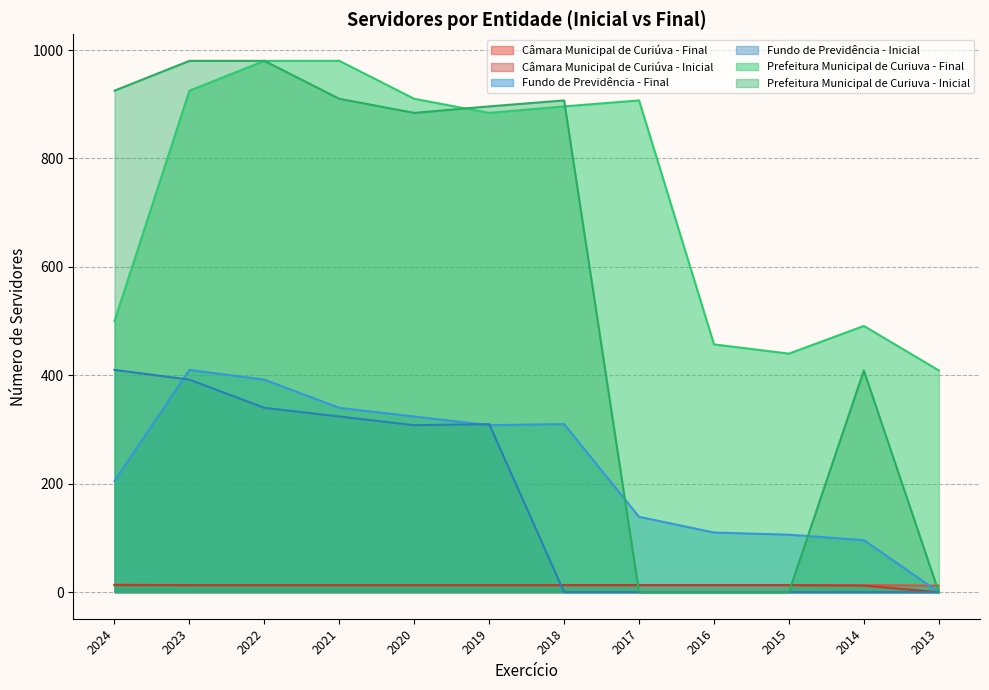

How many times do Fundo de Previdência - Inicial and Câmara Municipal de Curiúva - Final cross each other?

1